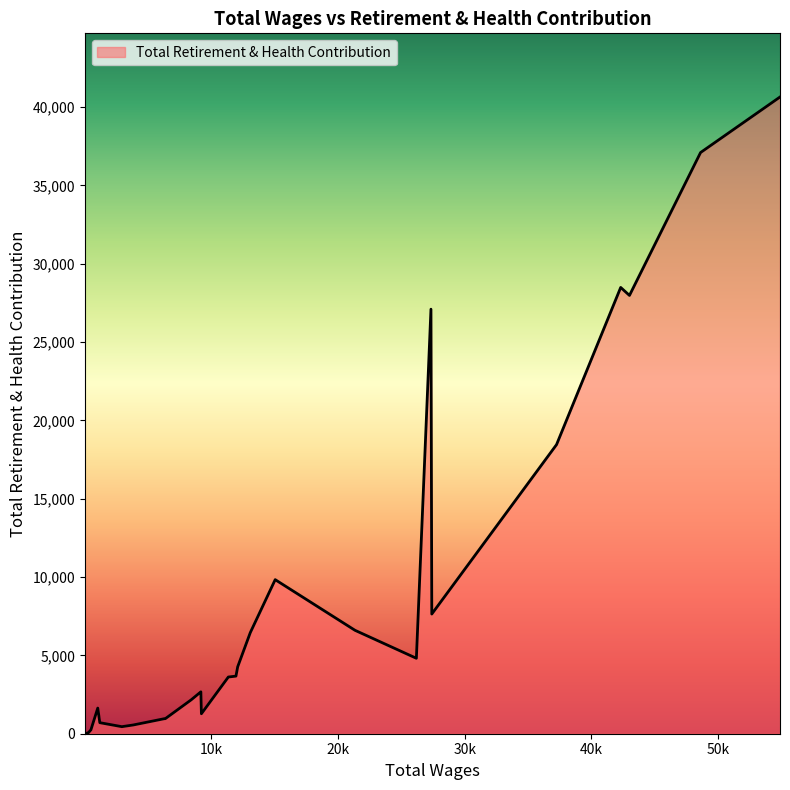

How many points are lower than both their immediate neighbors (excluding endpoints)?

6